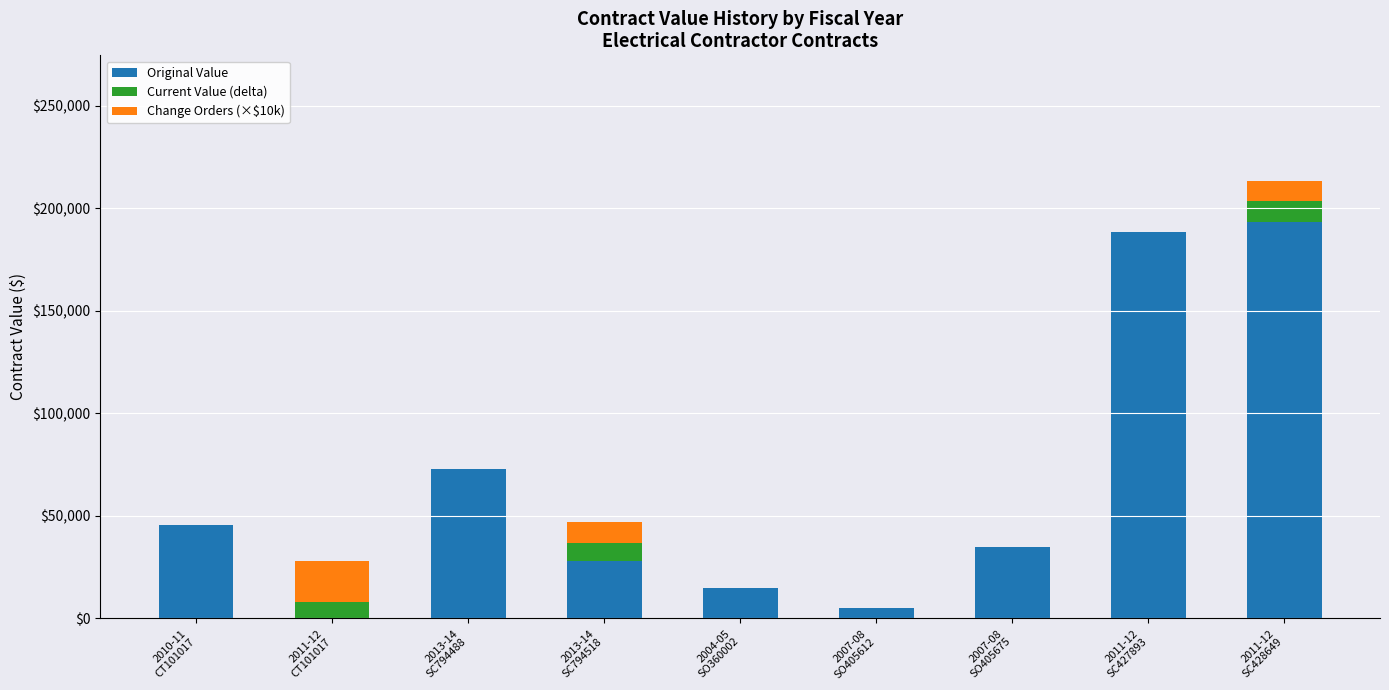

What is the total value across all series at 2004-05
SO360002?

15000.0